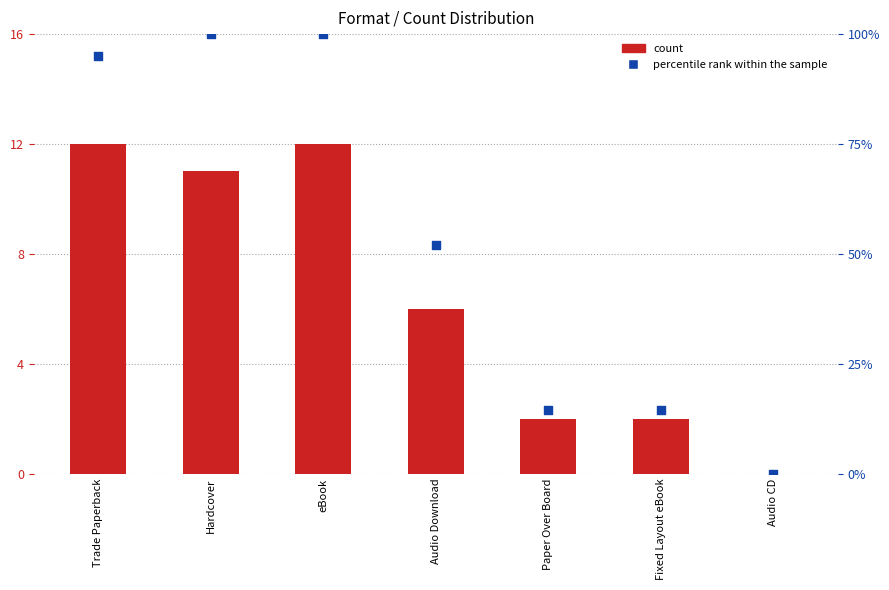

At which category is the sum across all series the highest?

eBook